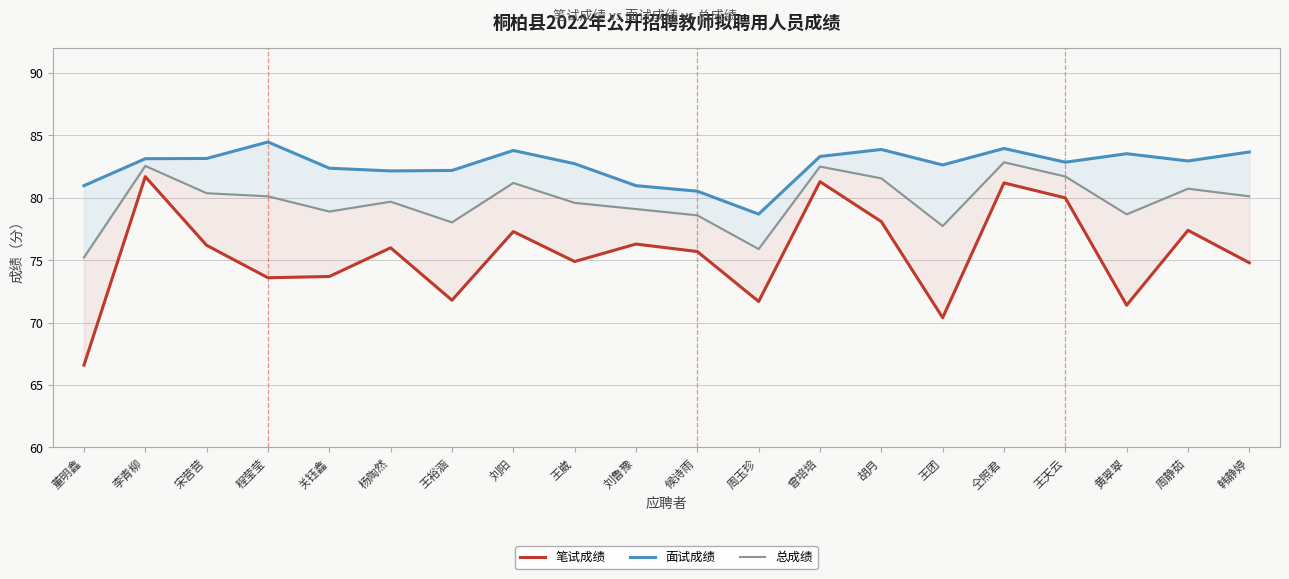

What position from the right is 程莹莹?

17